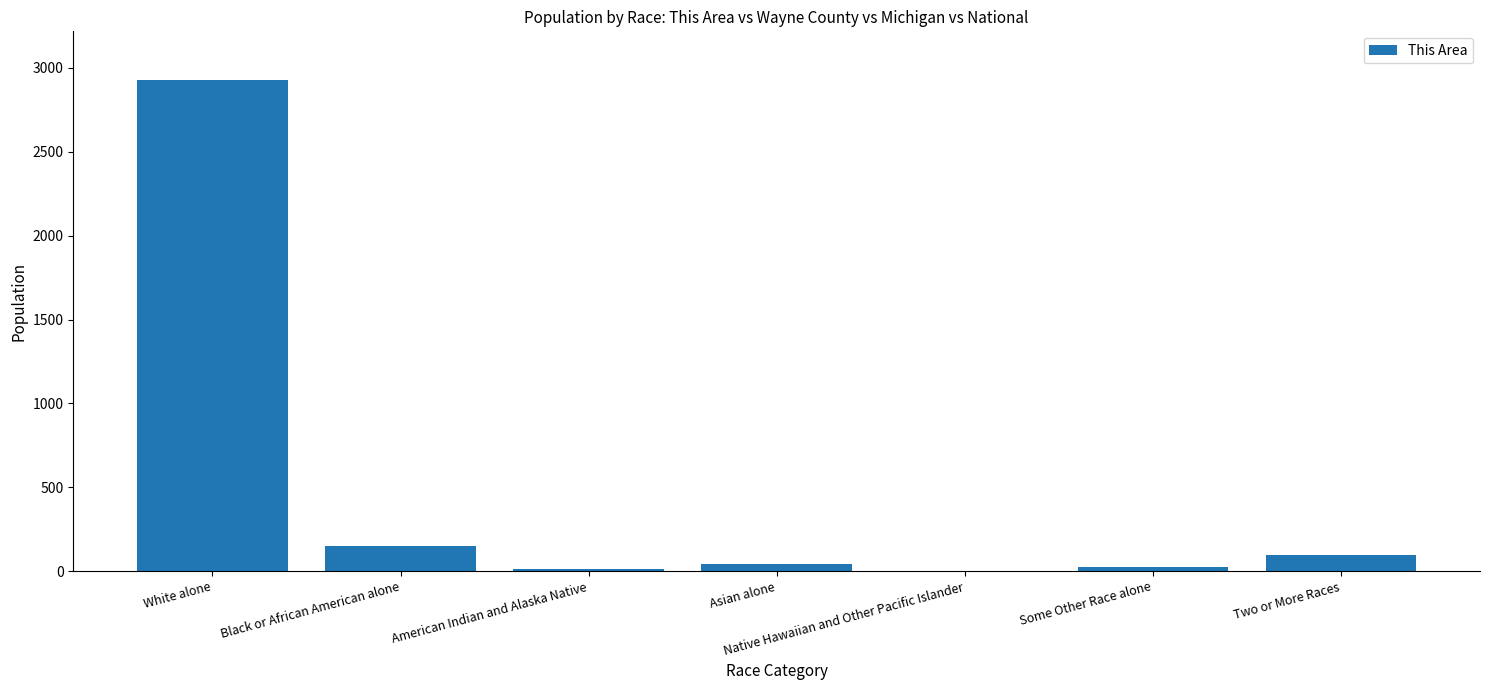

Is it true that the value at White alone is 4870?

False